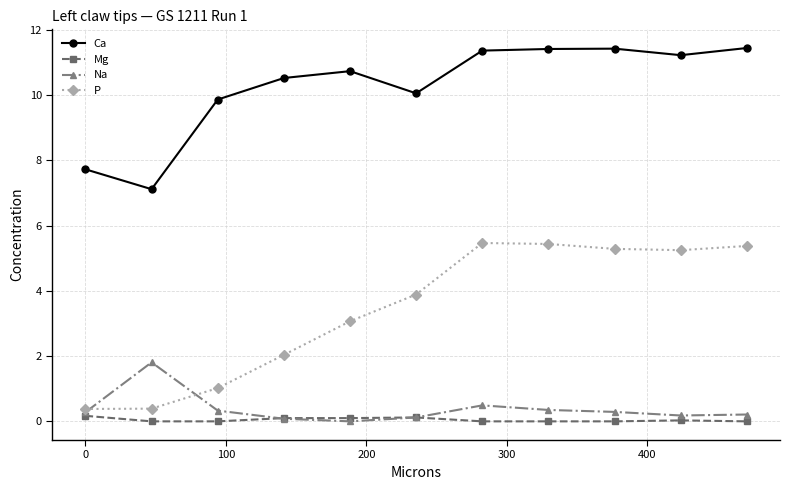

What is the sum of all Mg values?

0.5